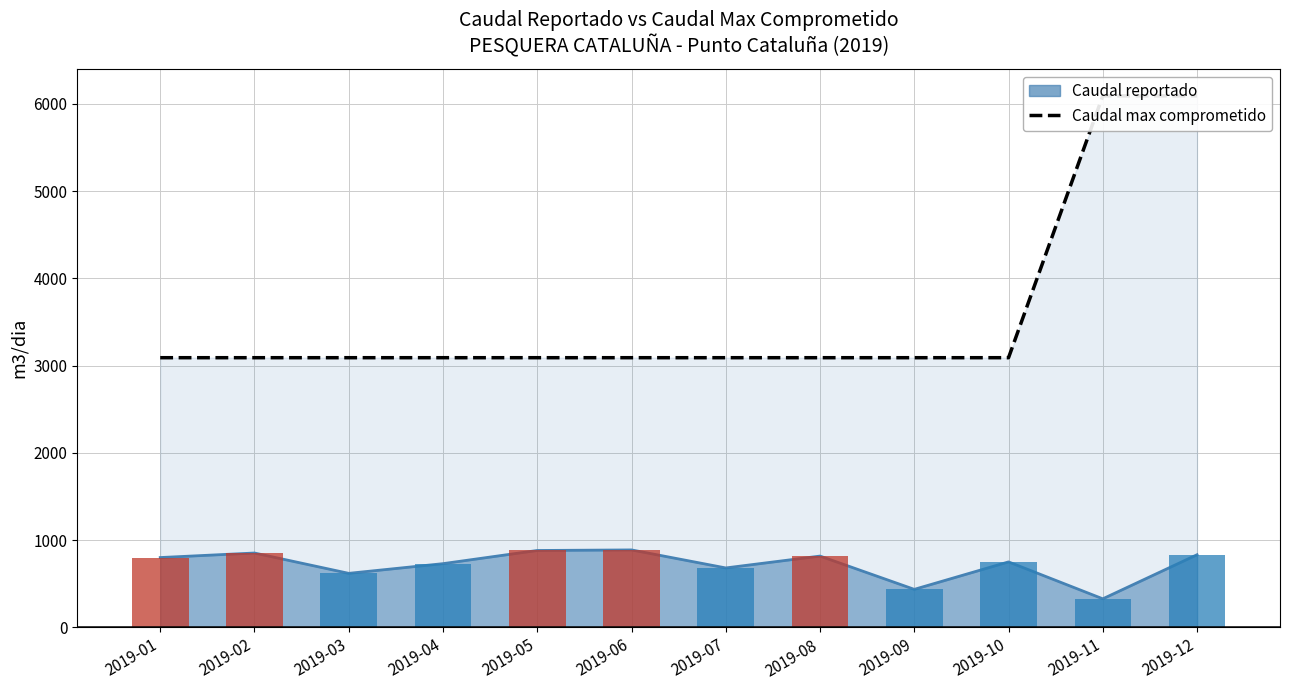

Are the bars grouped side by side (vs. stacked)?

No